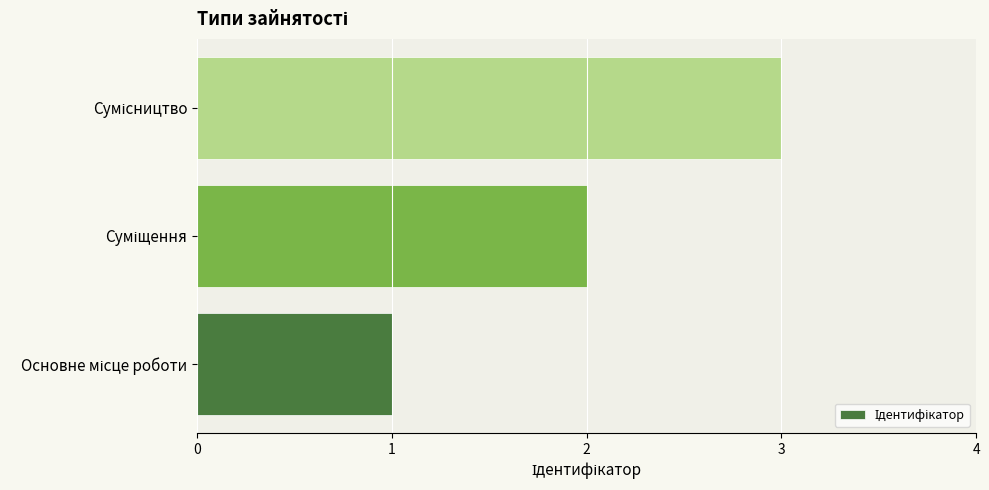

What is the sum of all values?

6